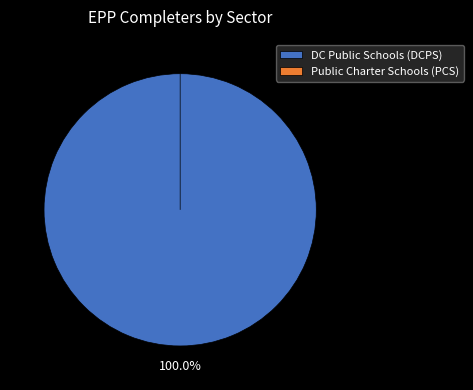

What is the change in value from DC Public Schools (DCPS) to Public Charter Schools (PCS)?

-3